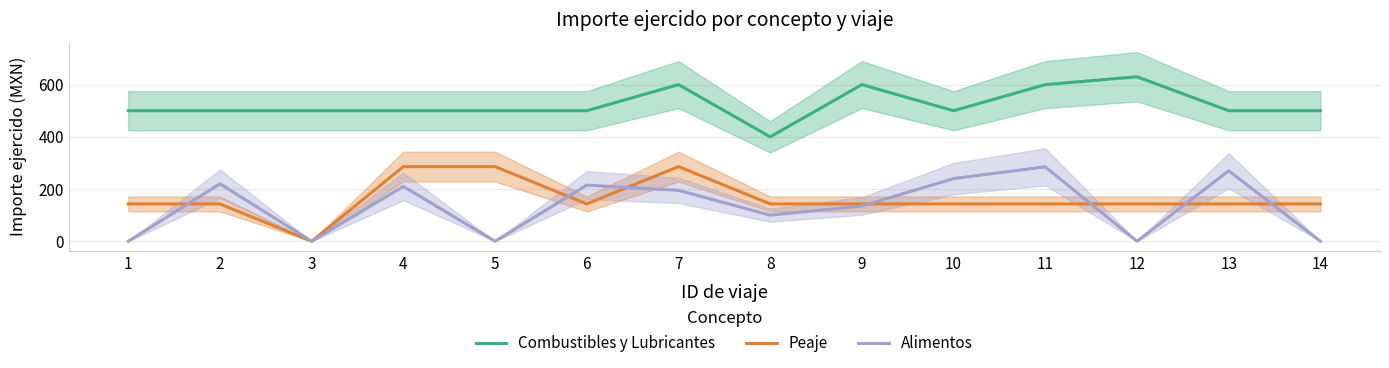

At which label is Peaje closest to 143?

1